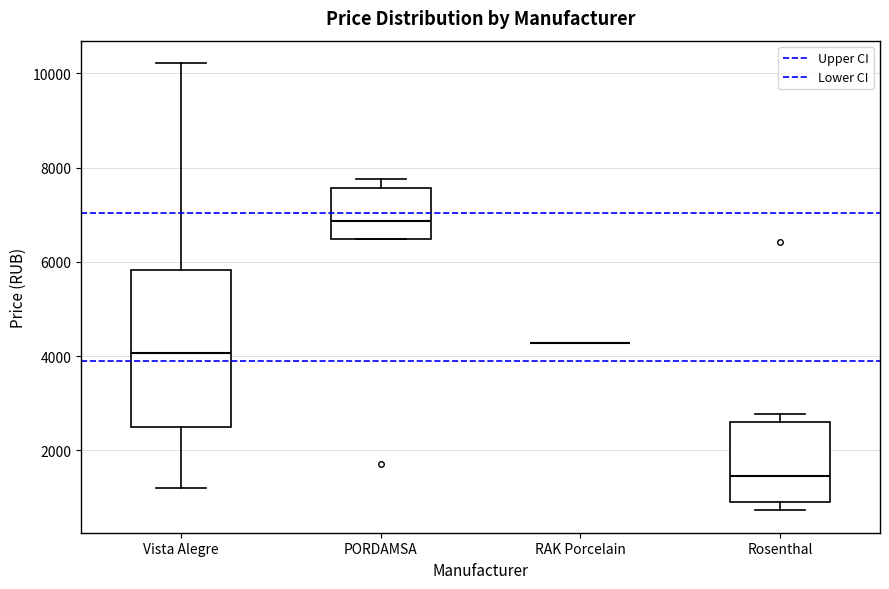

Which box is the tallest, from its lower edge to its upper edge?

Vista Alegre